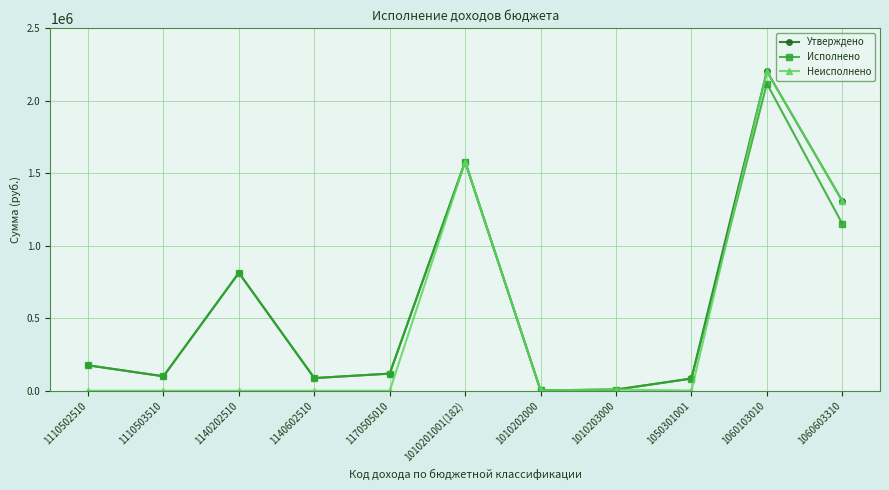

Which series has the largest range (max minus min)?

Неисполнено